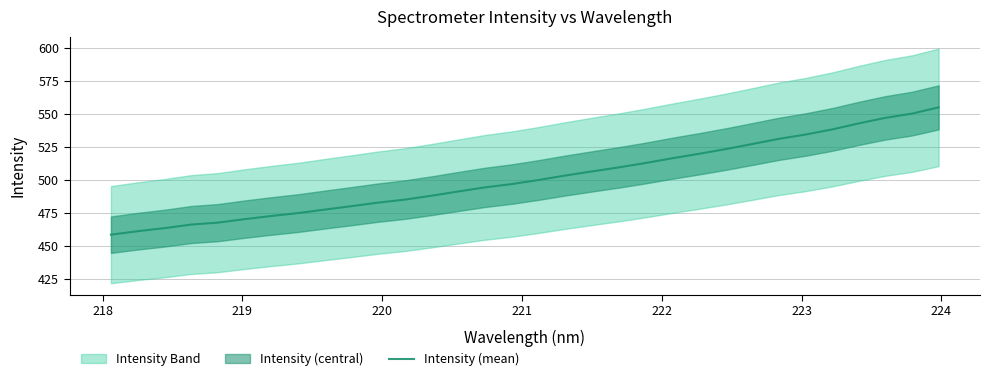

What is the highest value of the Intensity (mean) series?

554.8